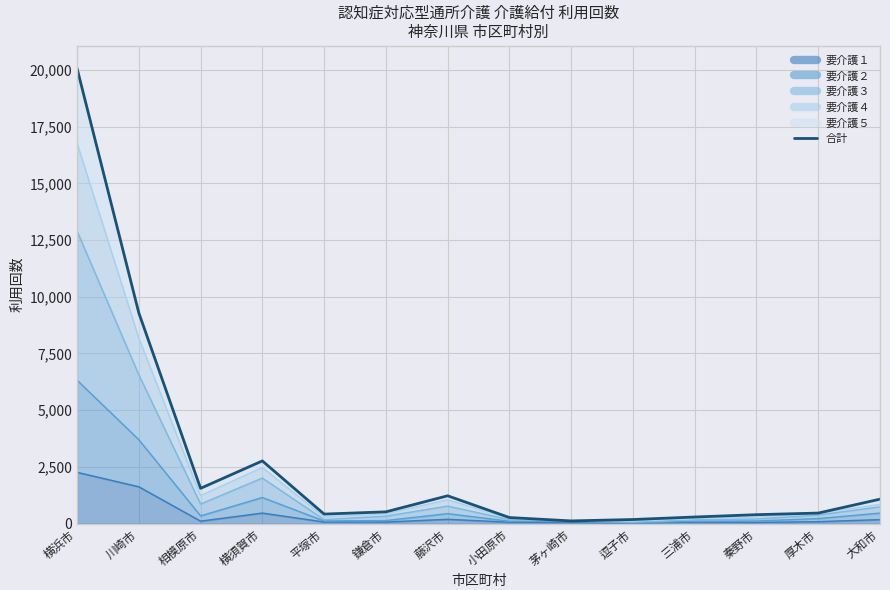

At which label is the value closest to 10095?

川崎市